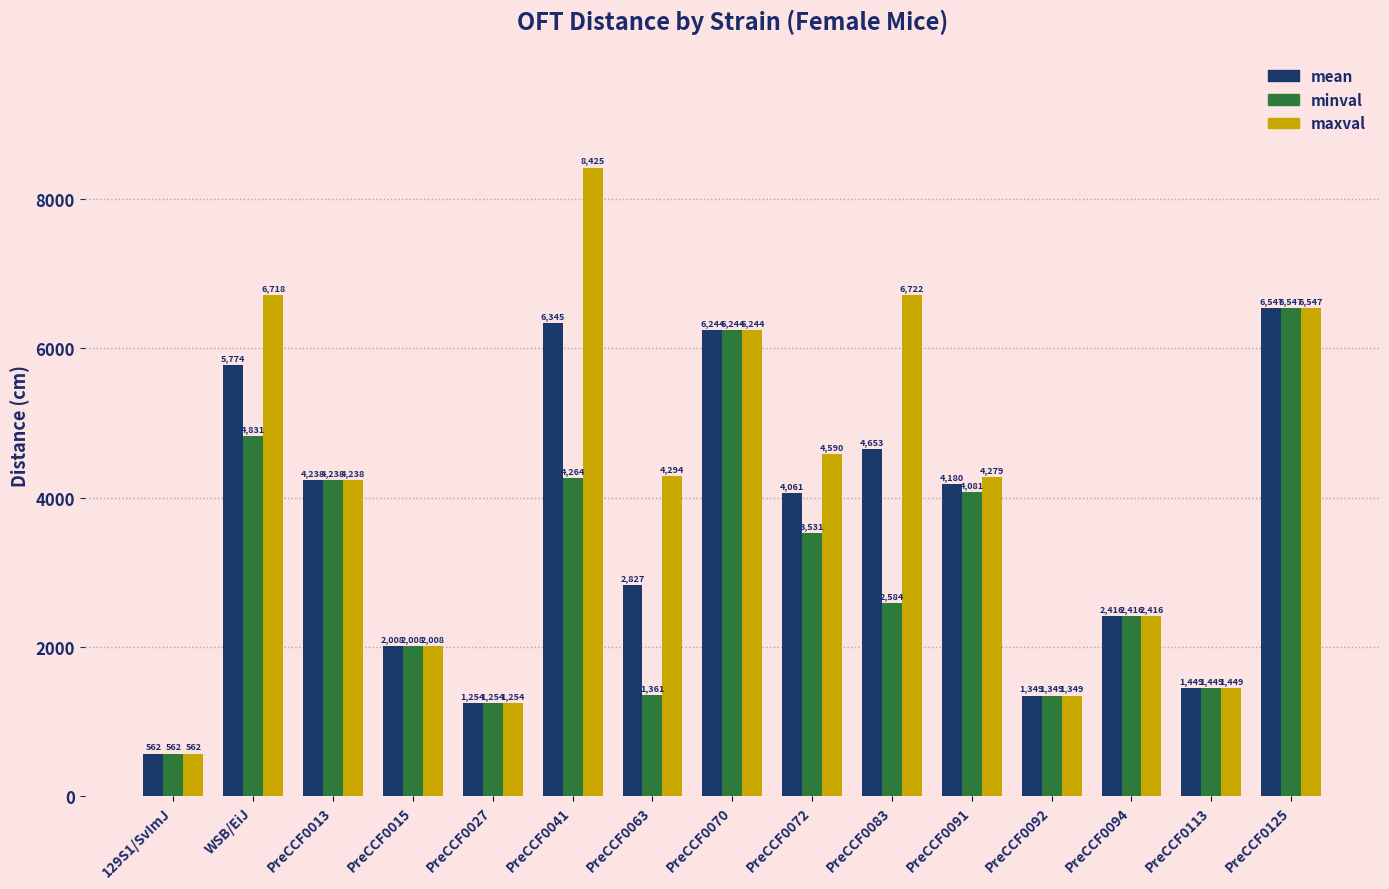

Rank the series at PreCCF0072 from lowest to highest value.

minval, mean, maxval